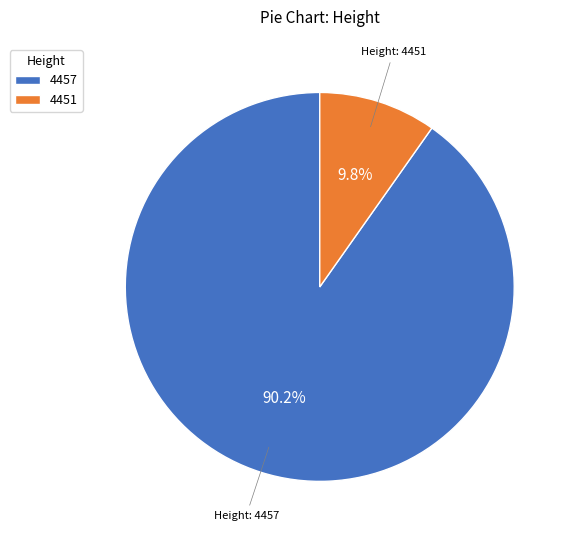

How much of the chart is everything except 4451?

90.2%